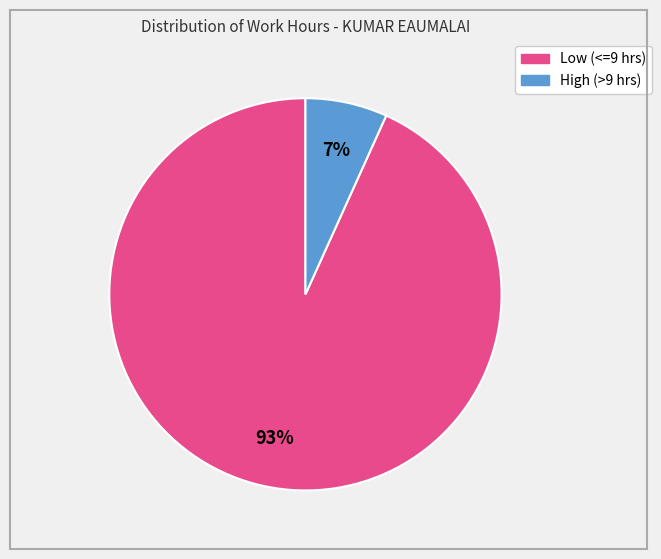

Is there any slice that represents more than half of the pie?

Yes